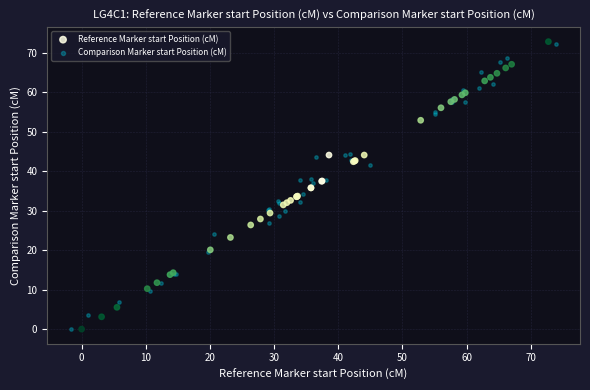

Which series contains the highest Y value?

Reference Marker start Position (cM)